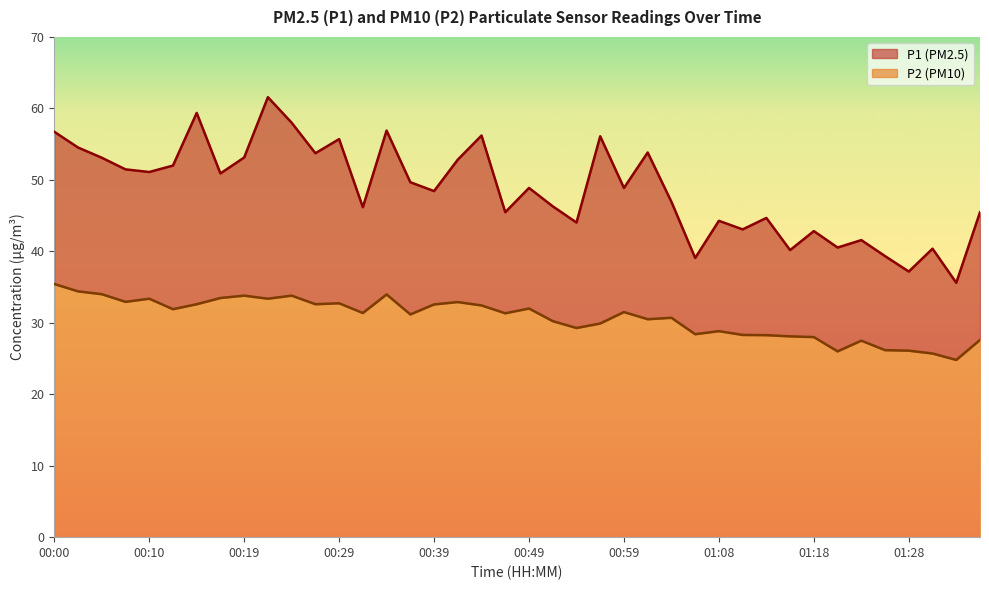

Which series changed the most between 01:16 and 01:30?

P2